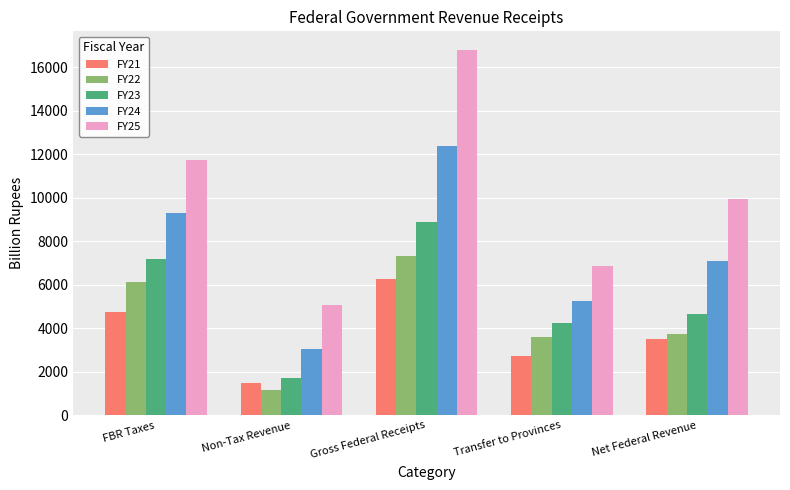

The value of FY21 at Non-Tax Revenue is 2427.8. True or false?

False